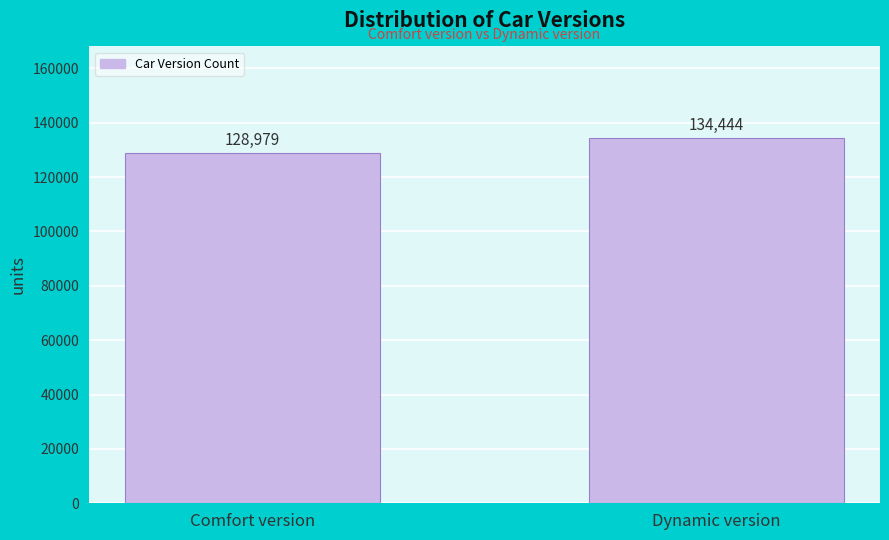

Reading left to right, transcribe all the data shown in this chart.

128979	134444